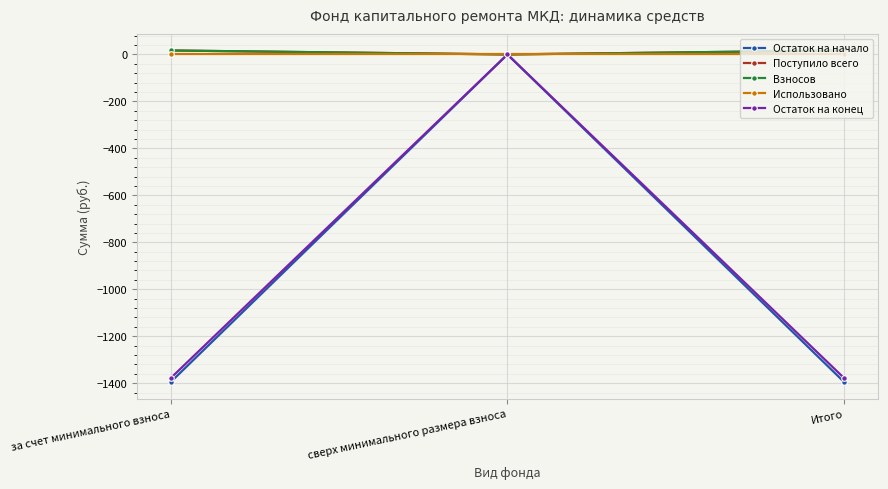

Reading left to right, extract all data points from this chart.

Остаток на начало: за счет минимального взноса=-1395.9	сверх минимального размера взноса=0.0	Итого=-1395.9
Поступило всего: за счет минимального взноса=16.9	сверх минимального размера взноса=0.0	Итого=16.9
Взносов: за счет минимального взноса=16.9	сверх минимального размера взноса=0.0	Итого=16.9
Использовано: за счет минимального взноса=0.0	сверх минимального размера взноса=0.0	Итого=0.0
Остаток на конец: за счет минимального взноса=-1379.0	сверх минимального размера взноса=0.0	Итого=-1379.0